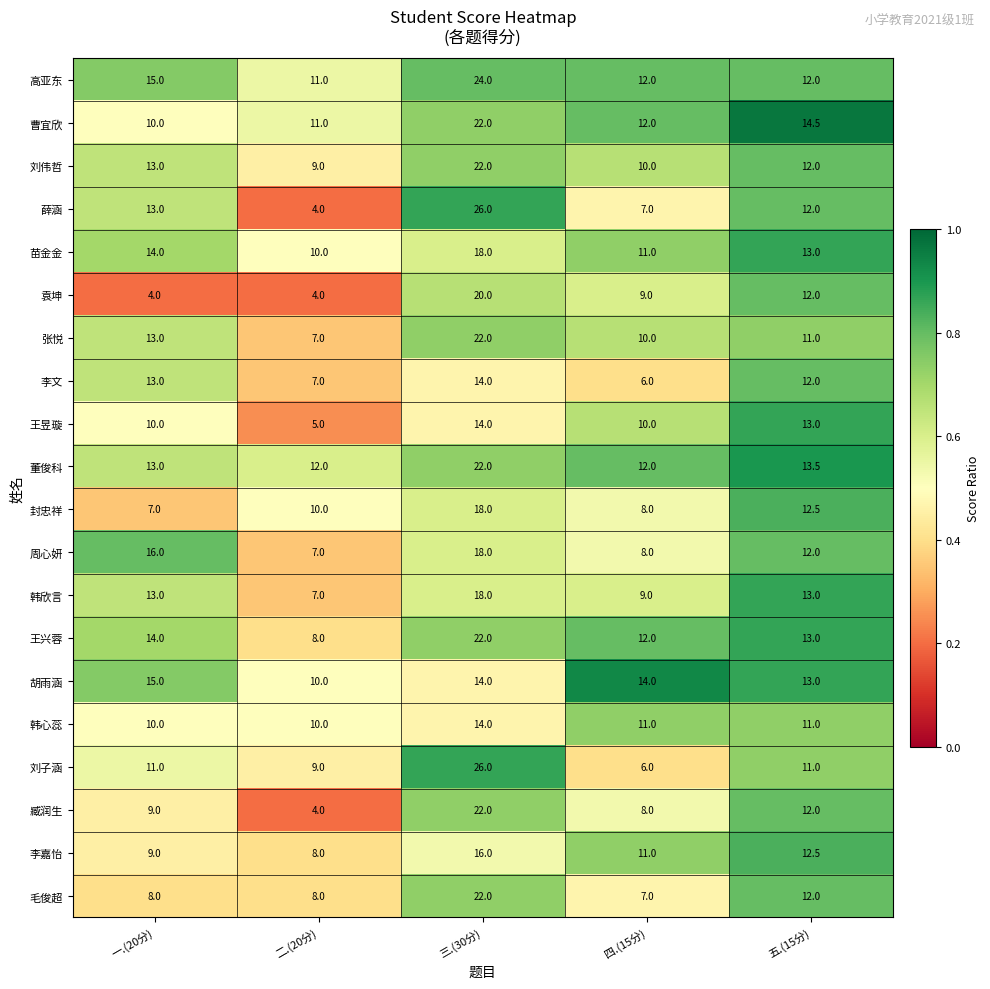

What is the difference between the maximum and second lowest values in the 封忠祥 series?

10.0